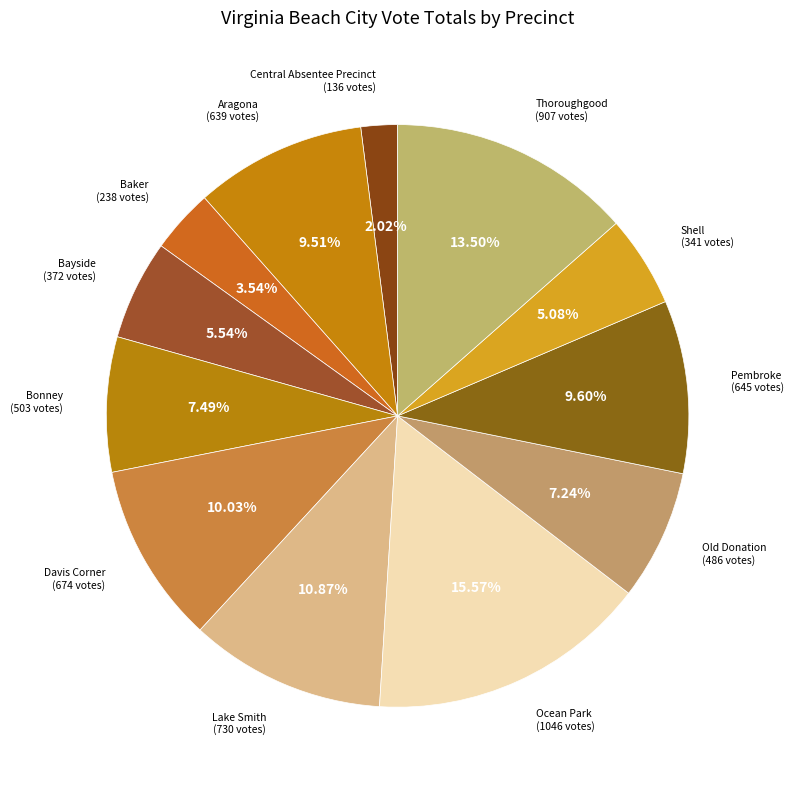

How many slices are in this pie chart?

12